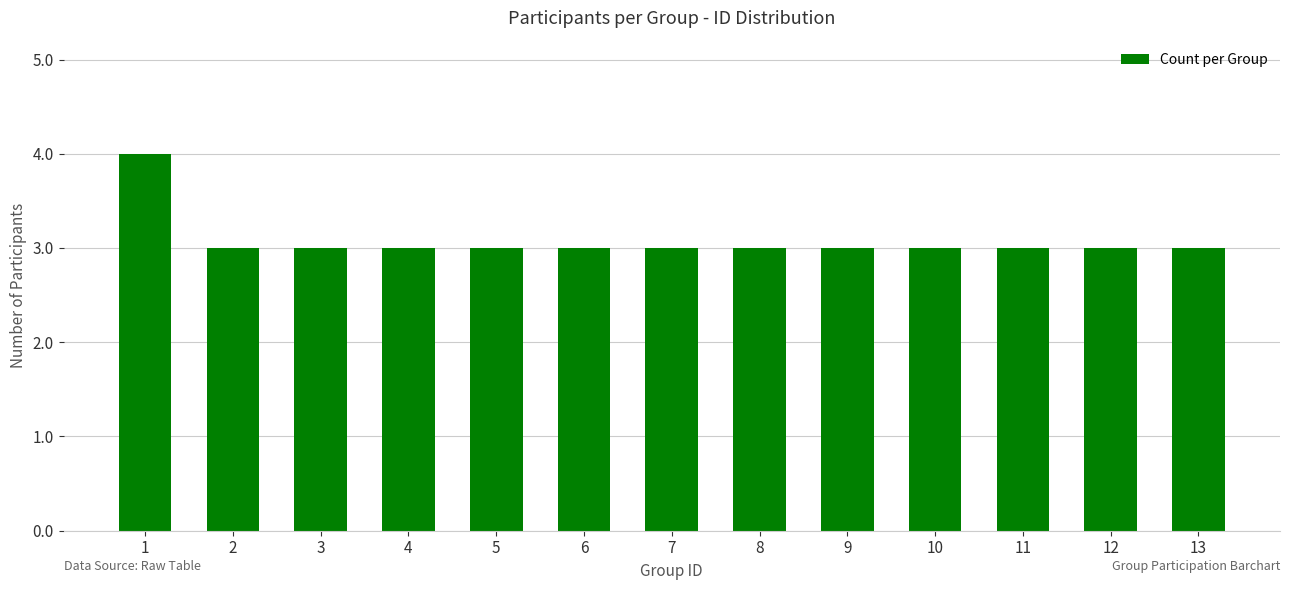

Is it true that the value at 12 is 5?

False